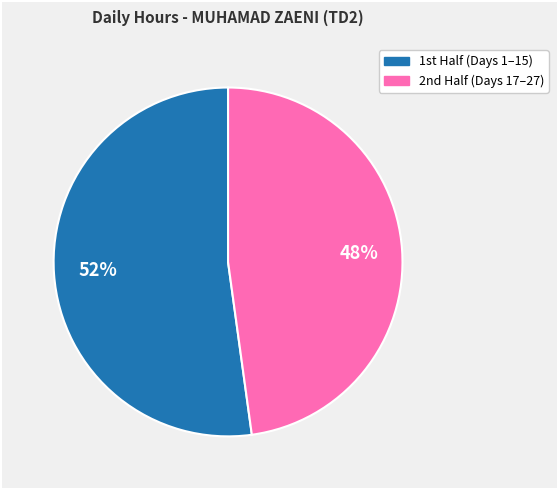

Is there a majority slice in this chart?

Yes